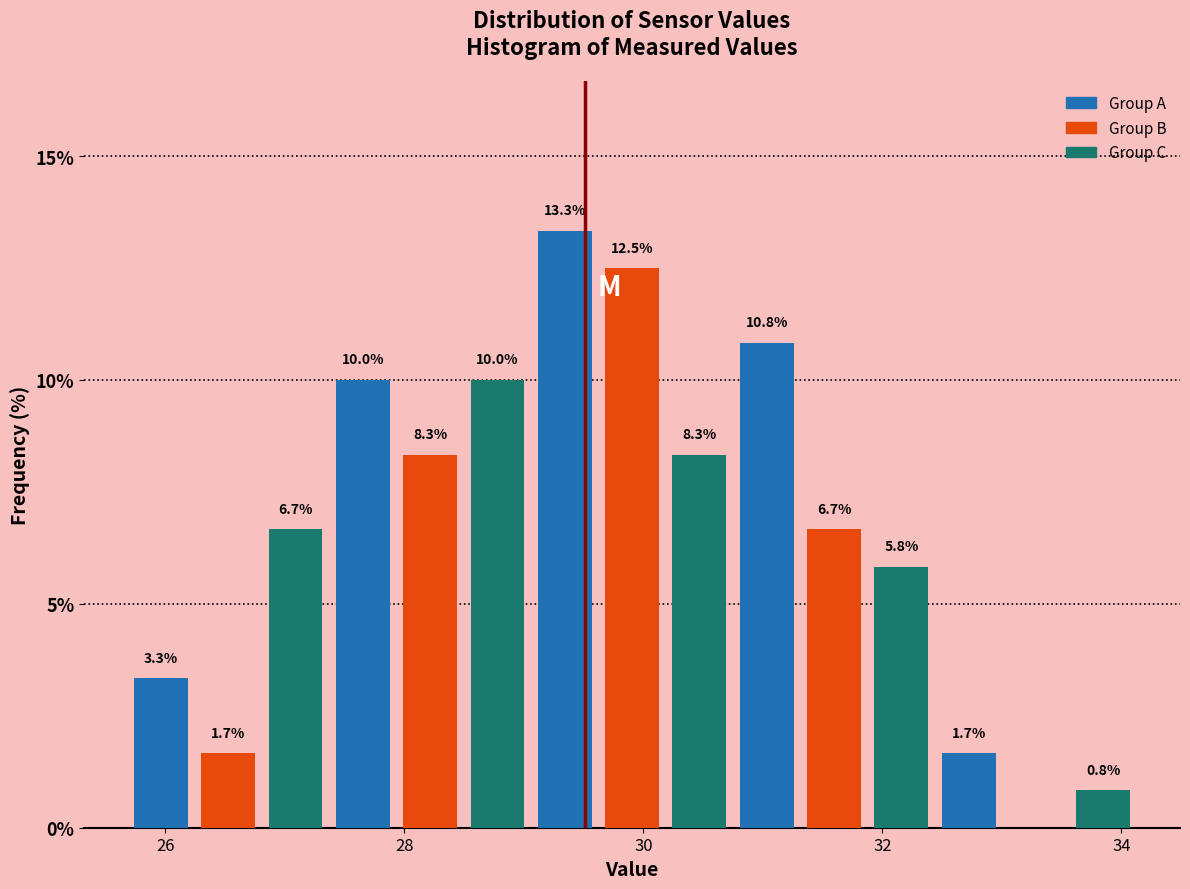

Around what value on the x-axis is the tallest bar? Give the approximate position of its centre, as read against the axis.

29.4